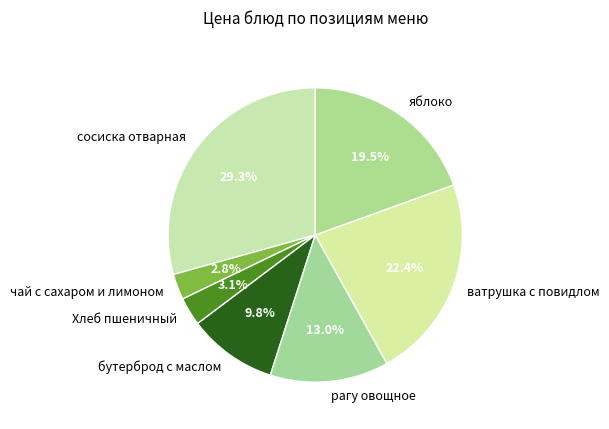

Does Хлеб пшеничный account for over 50% of the chart?

No